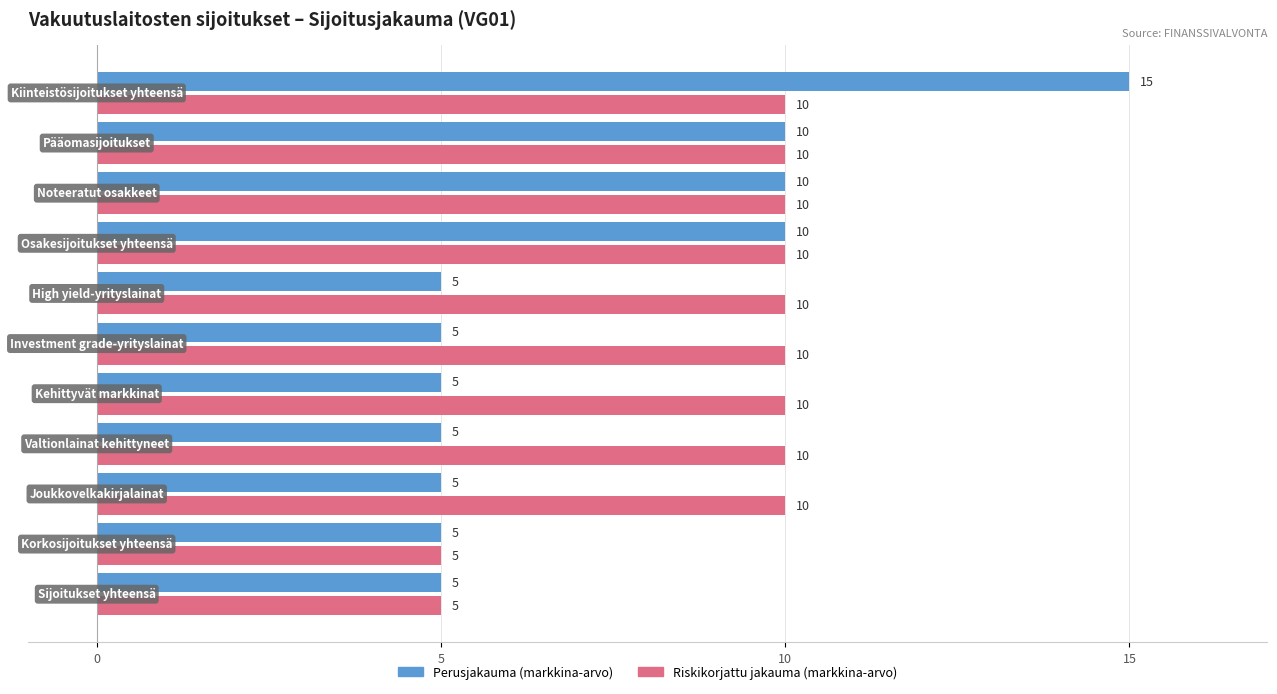

What is the minimum value shown in the chart?

5